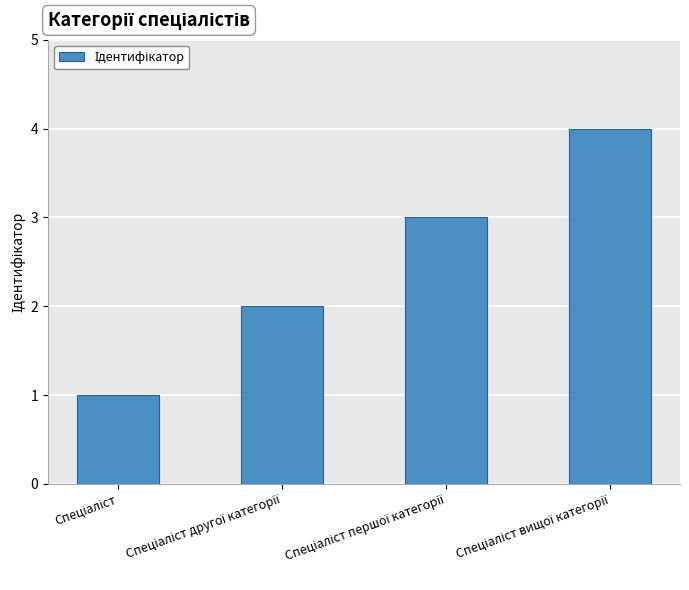

Reading left to right, transcribe all the data shown in this chart.

1	2	3	4